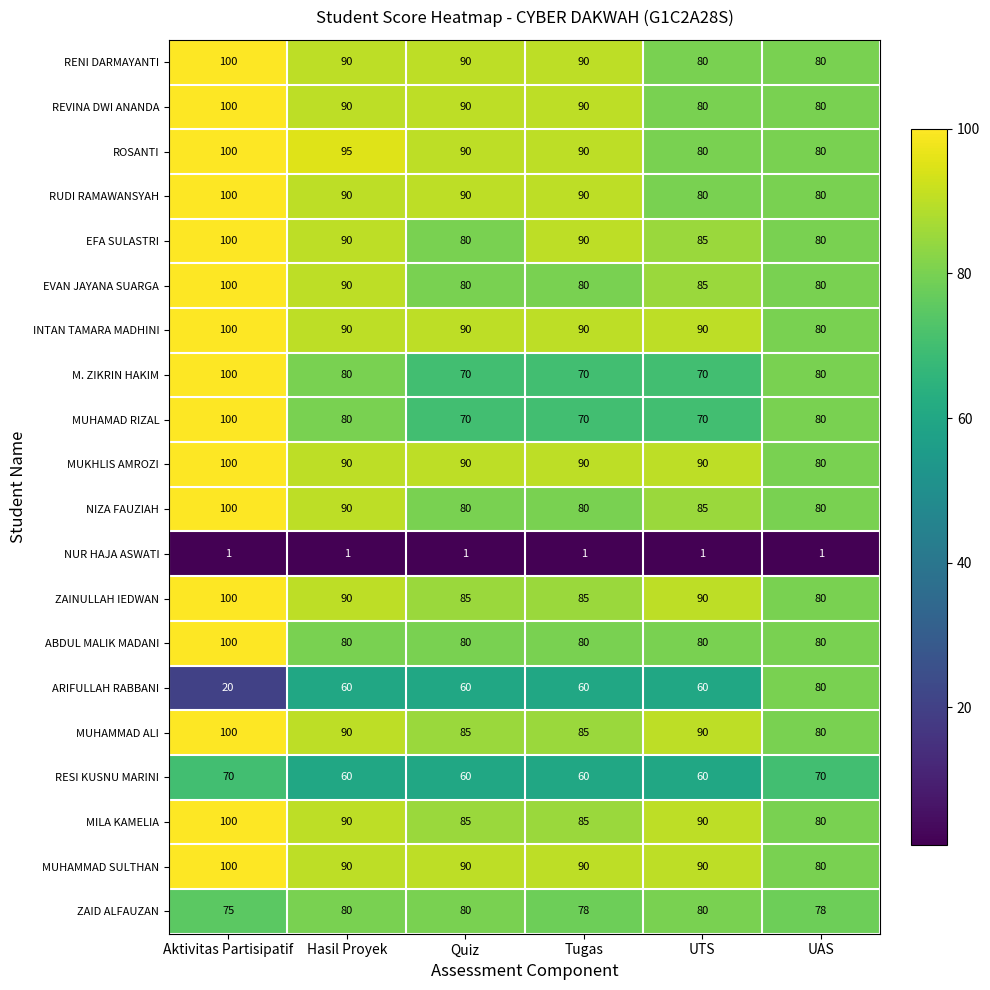

Between Tugas and UAS, which series saw the biggest shift?

ARIFULLAH RABBANI